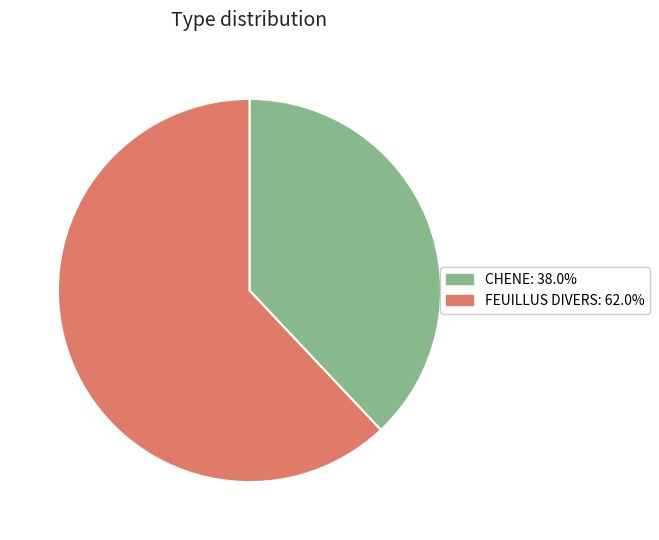

Approximately how many times larger is the value at FEUILLUS DIVERS compared to CHENE?

1.6